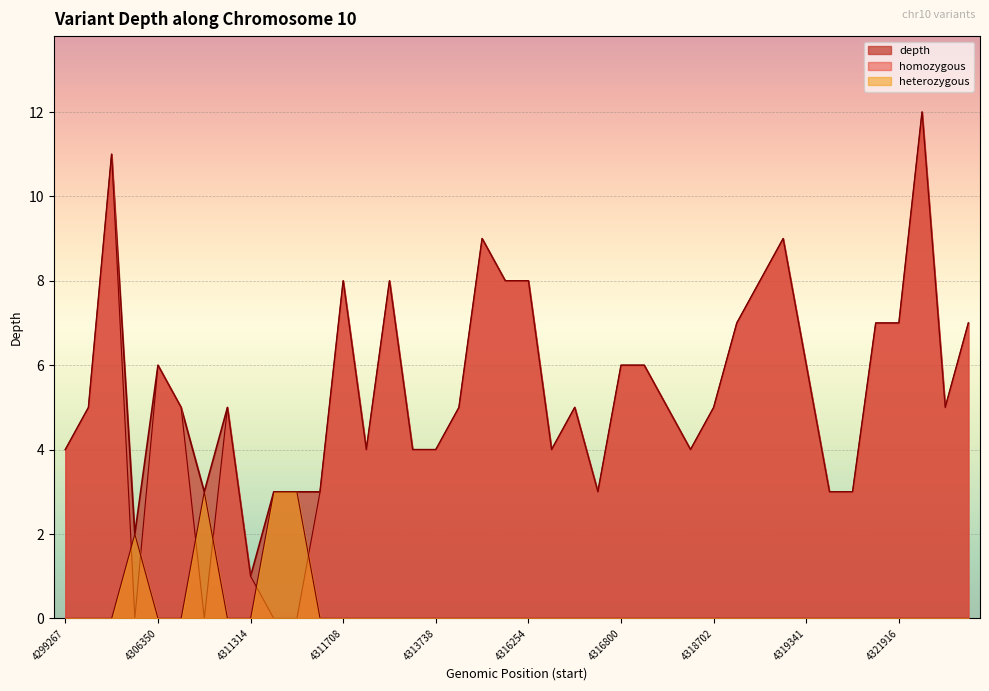

True or false: homozygous_count and depth intersect in this chart.

False